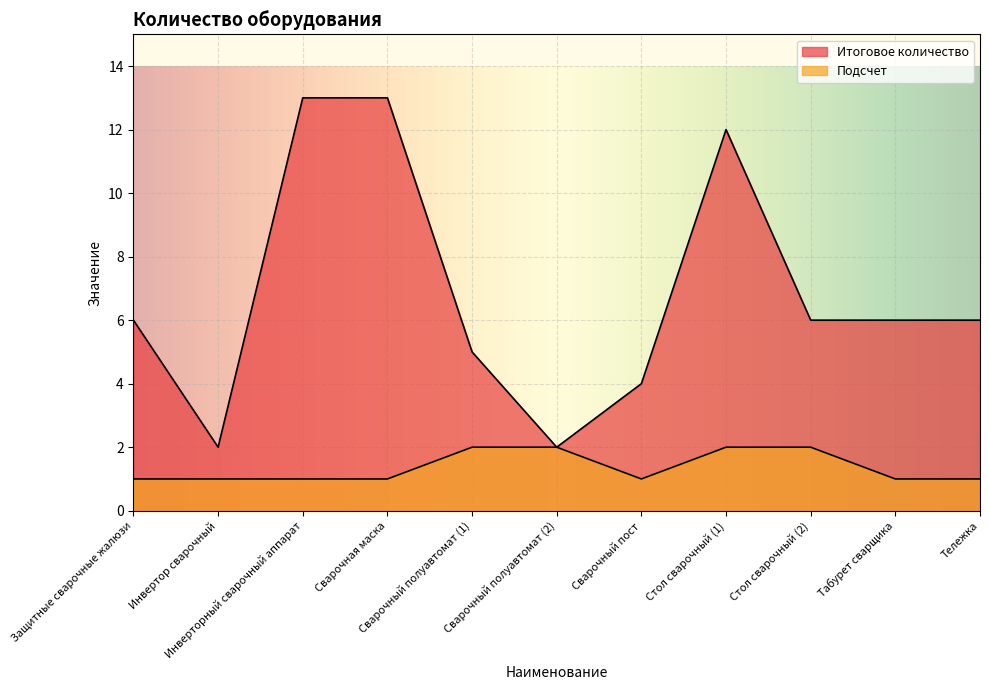

What is the value of the Подсчет point at the 7th from the left?

1